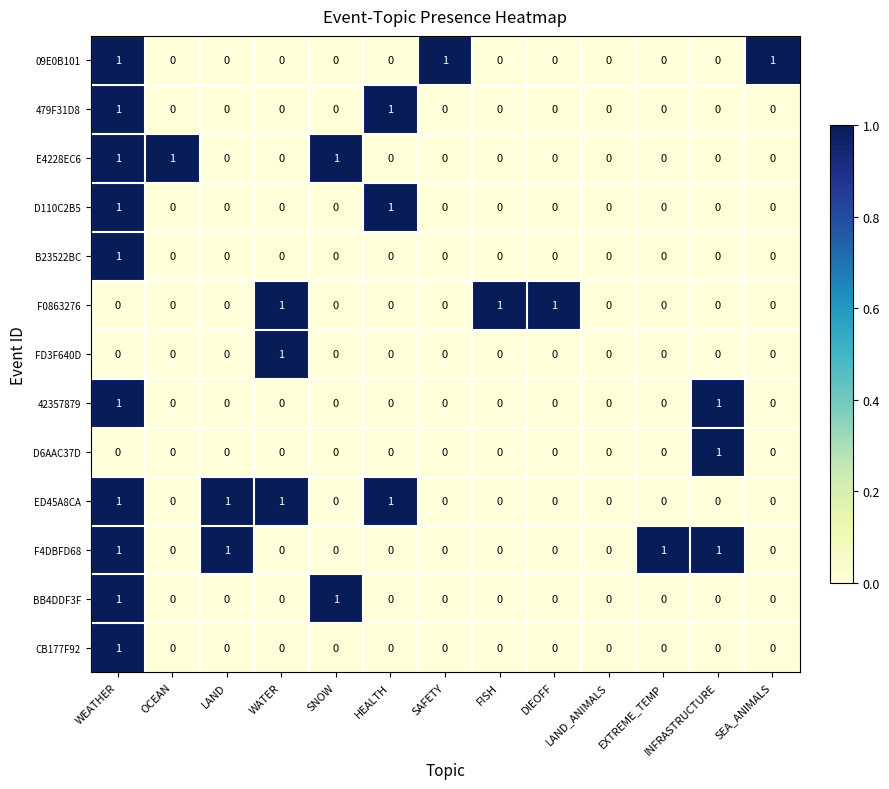

At which category is the sum across all series the highest?

WEATHER